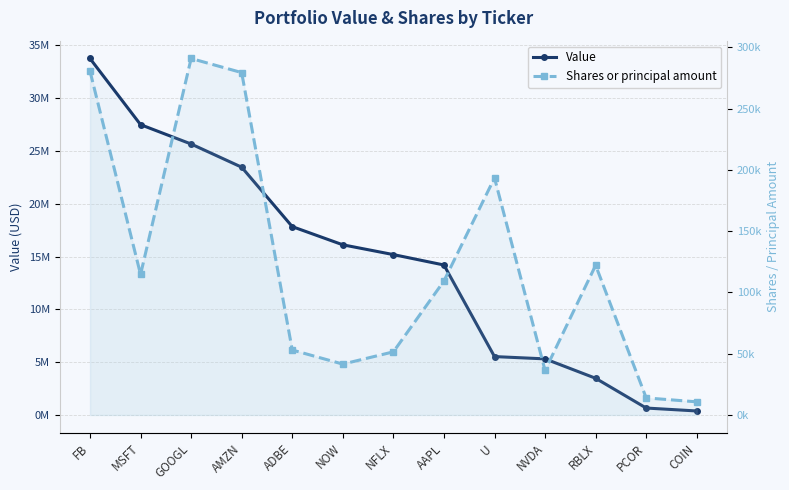

Read the Shares or principal amount value at AAPL.

109300